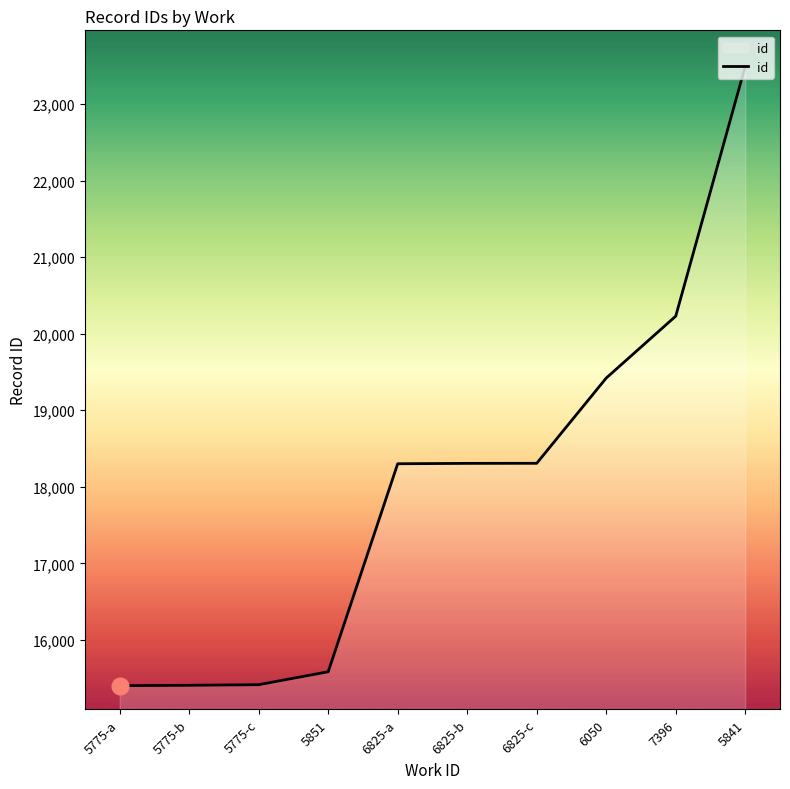

What is the sum of the values at 5775-c and 7396?

35644